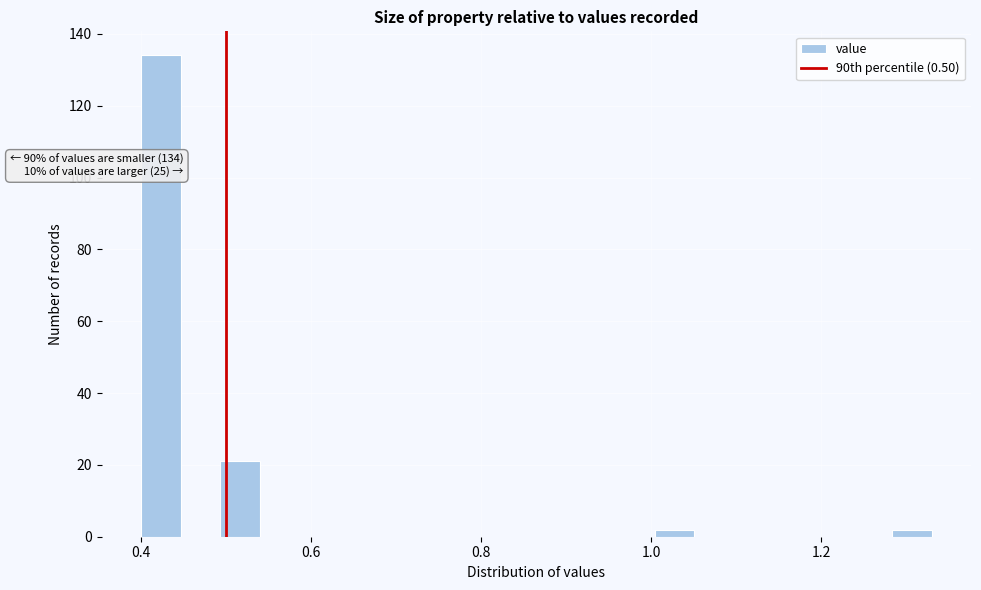

Around what value on the x-axis is the tallest bar? Give the approximate position of its centre, as read against the axis.

0.42